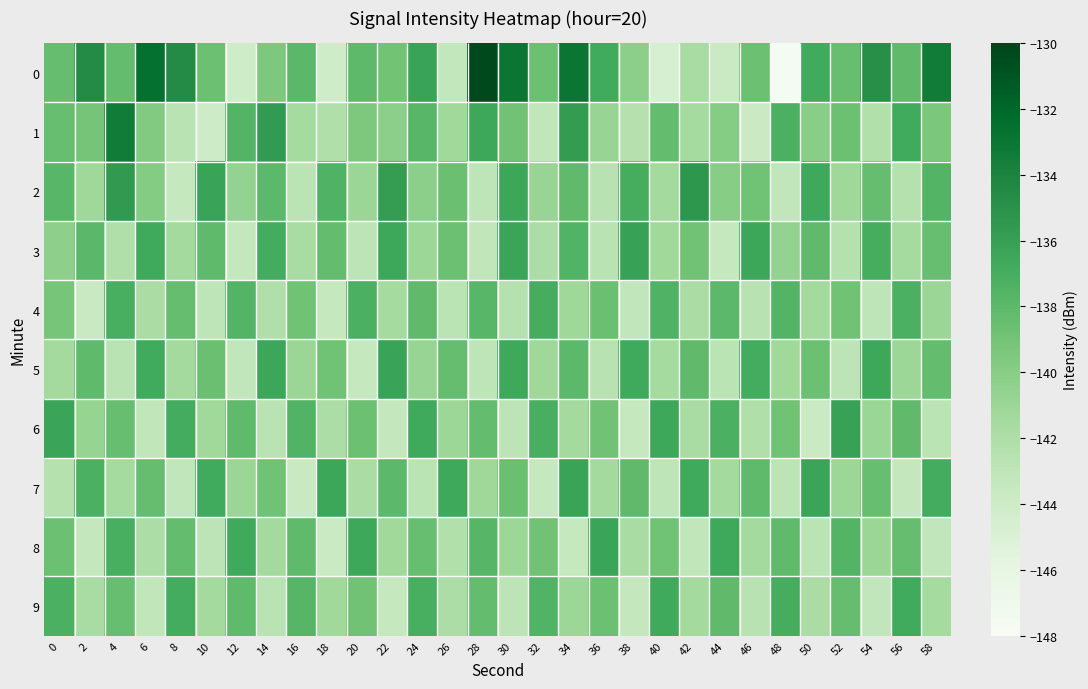

What is the difference between the maximum and second lowest values in the 8 series?

7.2